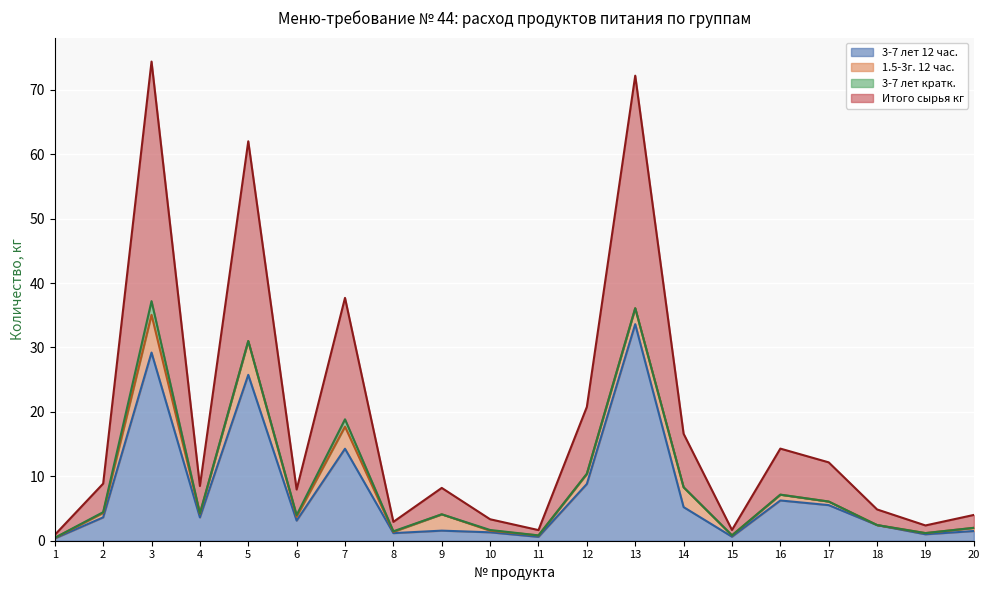

The value of 3-7 лет 12 час. at 12 is 5.0. True or false?

False